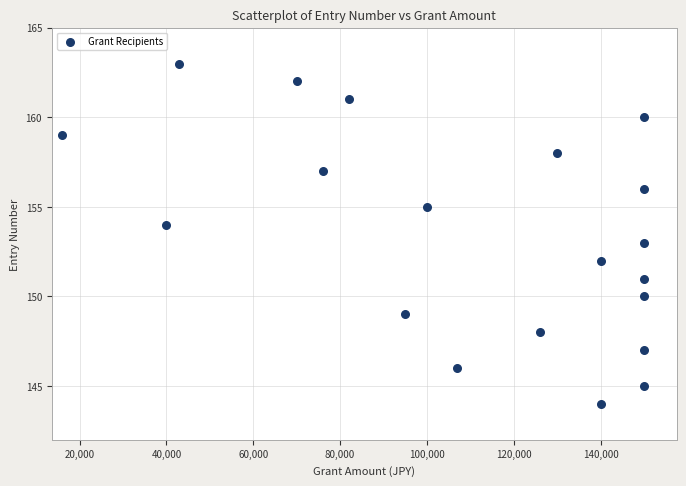

What is the range of Y values (max minus min)?

19